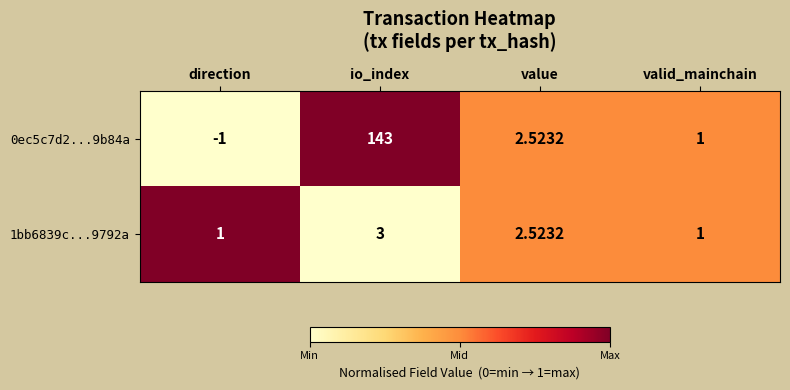

Between io_index and valid_mainchain, which series saw the biggest shift?

0ec5c7d2...9b84a